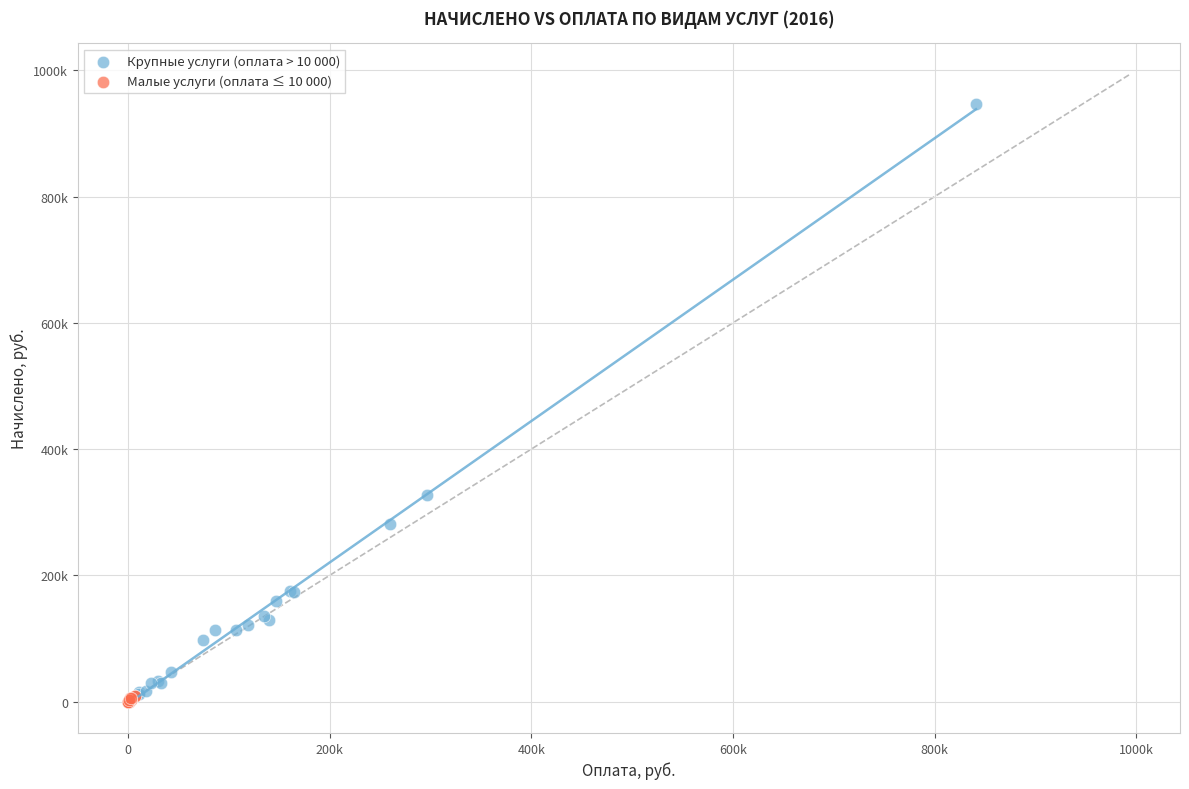

Which series contains the highest Y value?

Крупные услуги (оплата > 10 000)